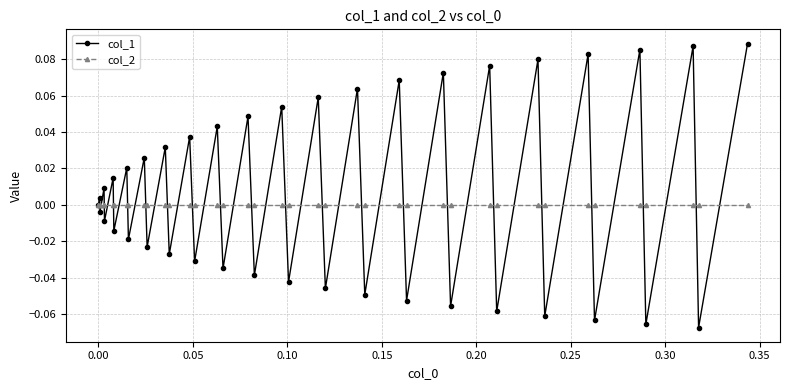

True or false: col_1 has more than 2 interior local peaks.

True